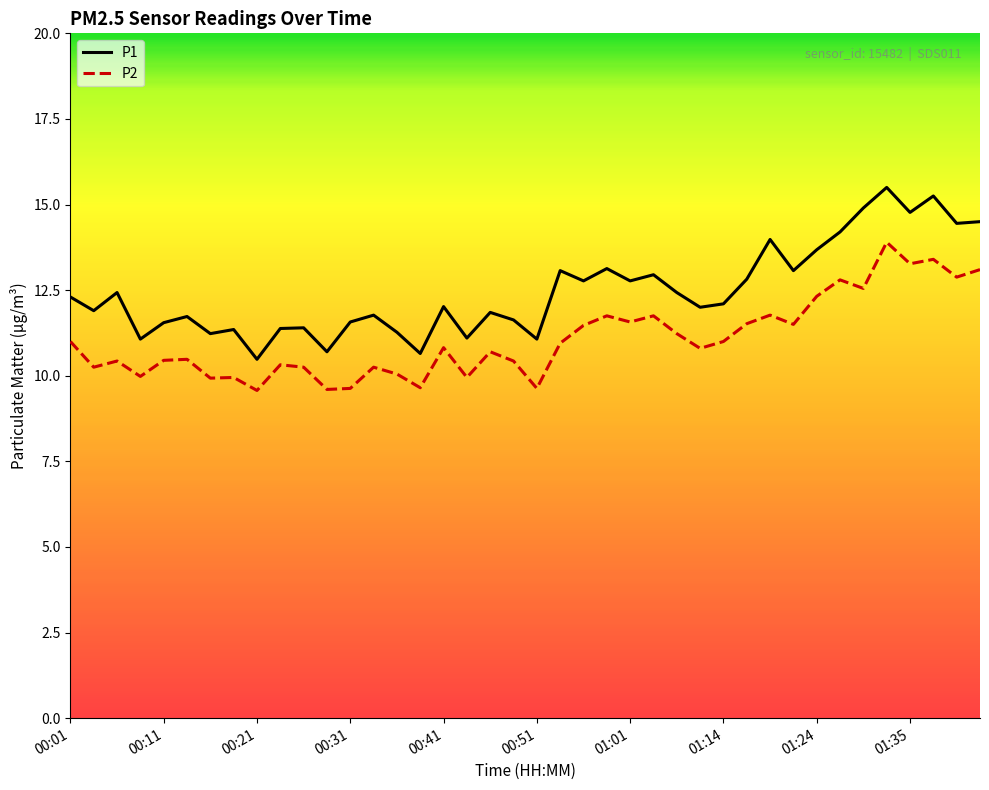

Which series has the largest total across all categories?

P1